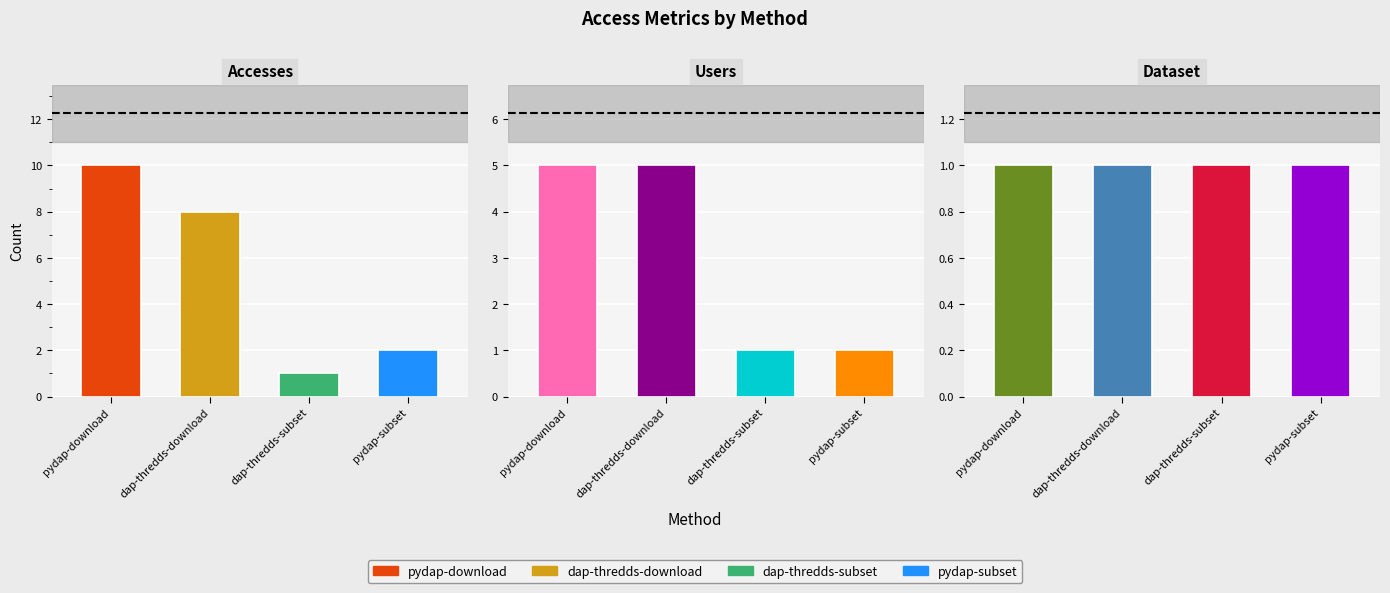

What is the label of the 4th bar from the left?

pydap-subset